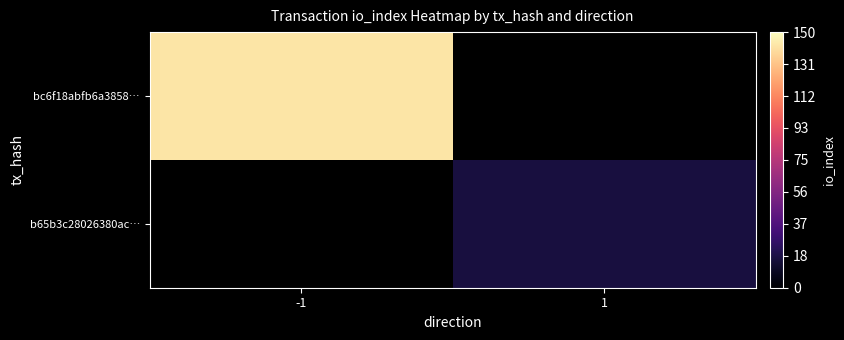

Which category has the lowest value in the b65b3c28026380ac… series?

-1